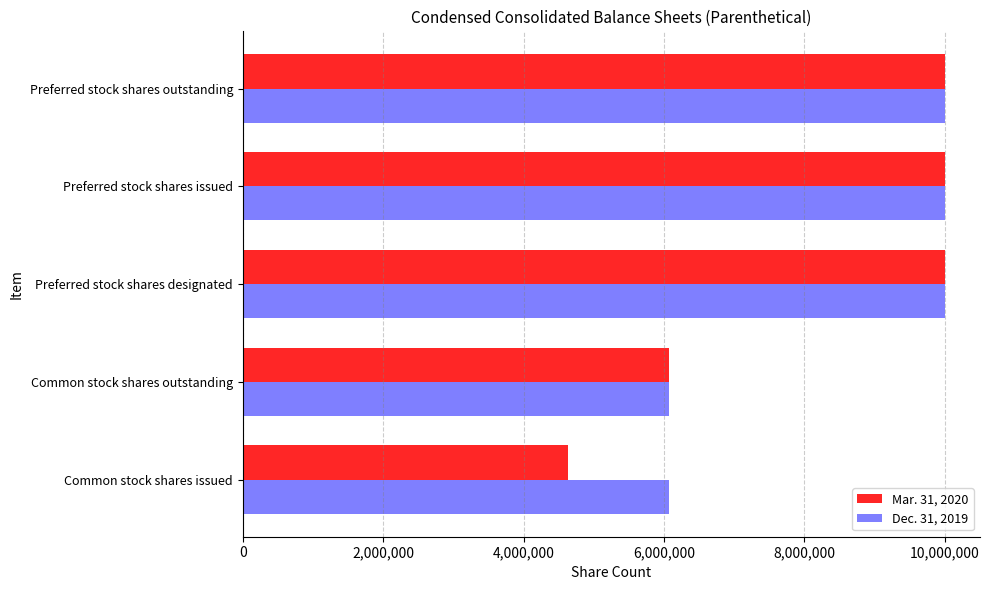

At which label is Mar. 31, 2020 closest to 7319569?

Common stock shares outstanding